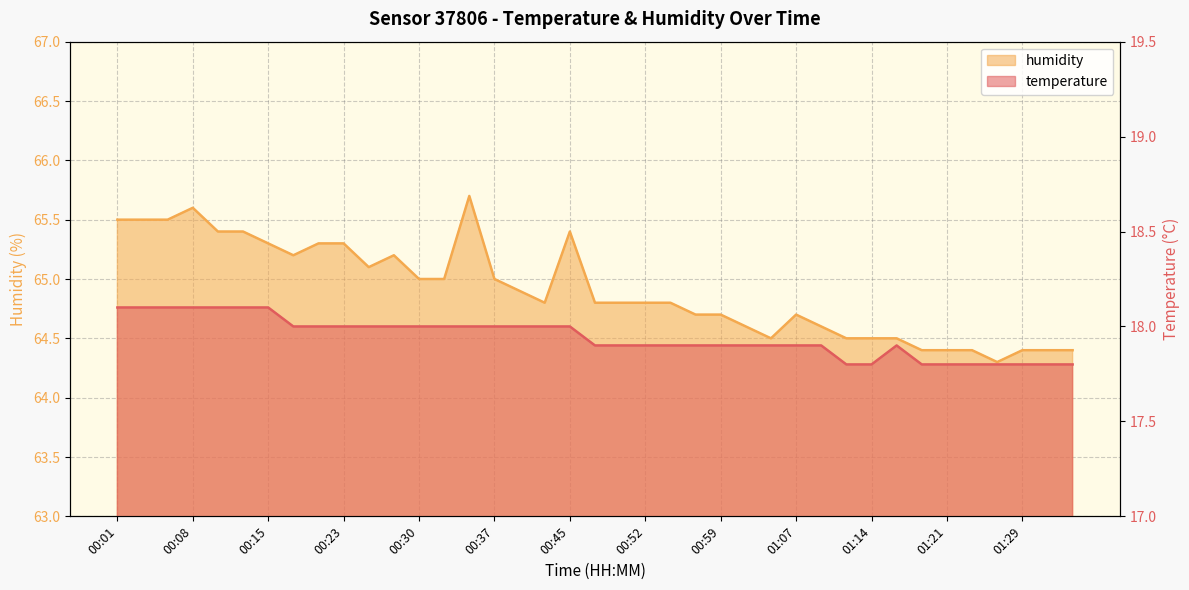

Reading left to right, extract all data points from this chart.

temperature: 00:01=18.1	00:03=18.1	00:05=18.1	00:08=18.1	00:10=18.1	00:13=18.1	00:15=18.1	00:18=18.0	00:20=18.0	00:23=18.0	00:25=18.0	00:28=18.0	00:30=18.0	00:32=18.0	00:35=18.0	00:37=18.0	00:40=18.0	00:42=18.0	00:45=18.0	00:47=17.9	00:49=17.9	00:52=17.9	00:54=17.9	00:57=17.9	00:59=17.9	01:02=17.9	01:04=17.9	01:07=17.9	01:09=17.9	01:11=17.8	01:14=17.8	01:16=17.9	01:19=17.8	01:21=17.8	01:24=17.8	01:26=17.8	01:29=17.8	01:31=17.8	01:36=17.8
humidity: 00:01=65.5	00:03=65.5	00:05=65.5	00:08=65.6	00:10=65.4	00:13=65.4	00:15=65.3	00:18=65.2	00:20=65.3	00:23=65.3	00:25=65.1	00:28=65.2	00:30=65.0	00:32=65.0	00:35=65.7	00:37=65.0	00:40=64.9	00:42=64.8	00:45=65.4	00:47=64.8	00:49=64.8	00:52=64.8	00:54=64.8	00:57=64.7	00:59=64.7	01:02=64.6	01:04=64.5	01:07=64.7	01:09=64.6	01:11=64.5	01:14=64.5	01:16=64.5	01:19=64.4	01:21=64.4	01:24=64.4	01:26=64.3	01:29=64.4	01:31=64.4	01:36=64.4